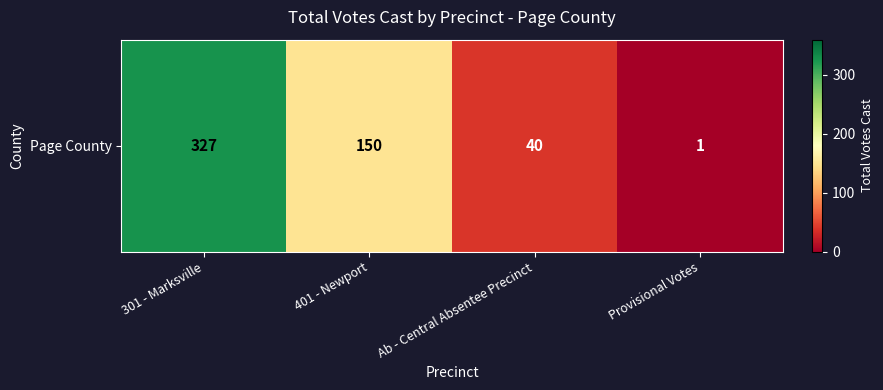

At which category does the chart reach its minimum across all series?

Provisional Votes